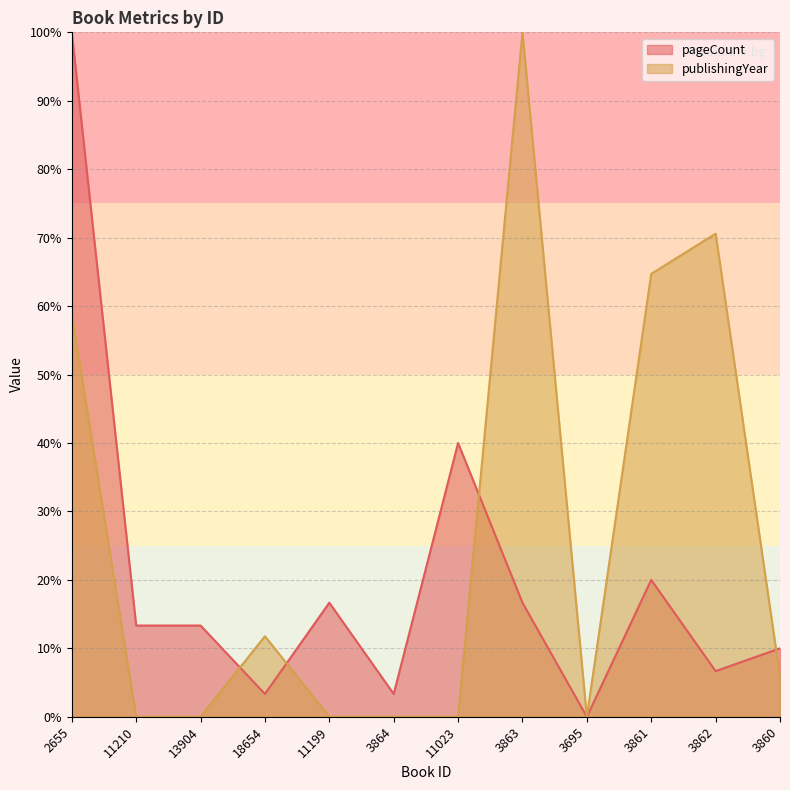

What is the difference between the highest and lowest values at 18654?

8.4